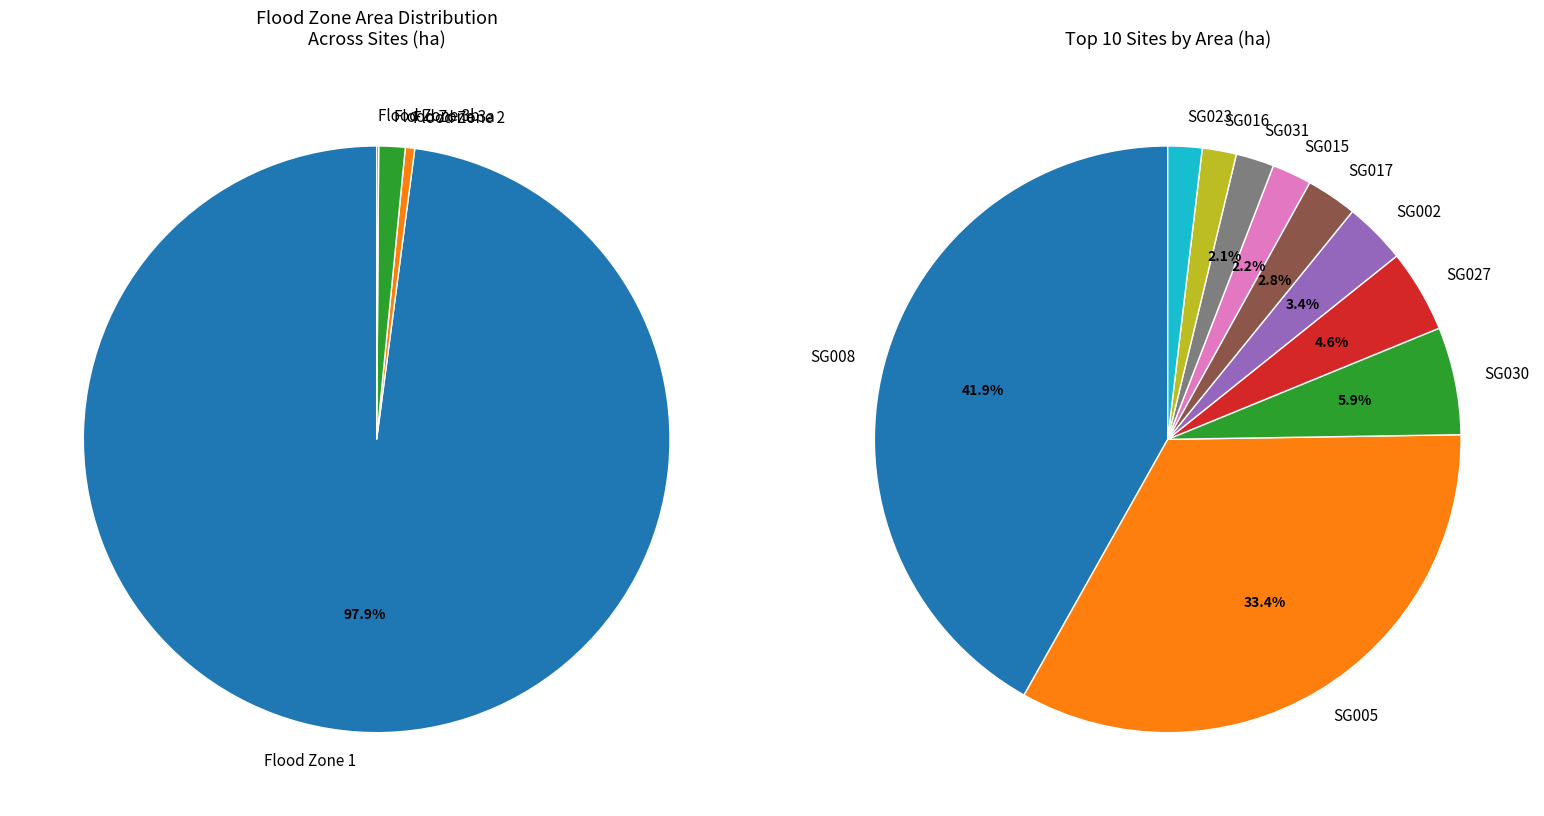

Which series has the widest spread of values?

Flood Zone 1 (FZ1)